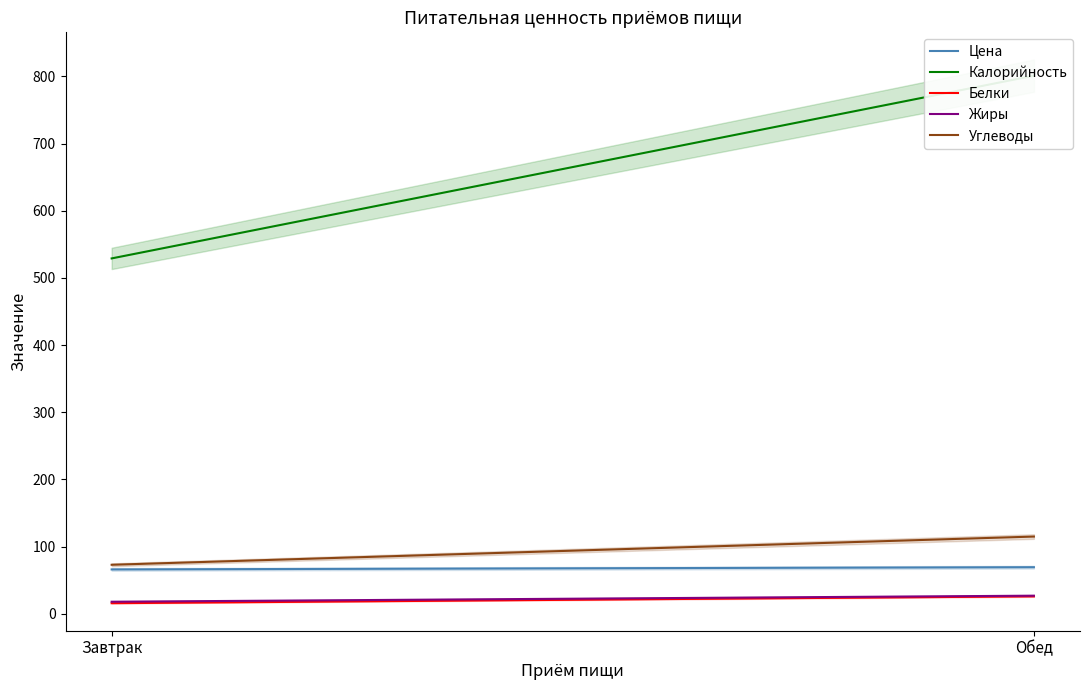

Reading right to left, list all the values displayed in this chart.

Цена: 69.4	66.1
Калорийность: 801.0	529.0
Белки: 26.0	15.8
Жиры: 27.0	18.0
Углеводы: 115.0	73.0